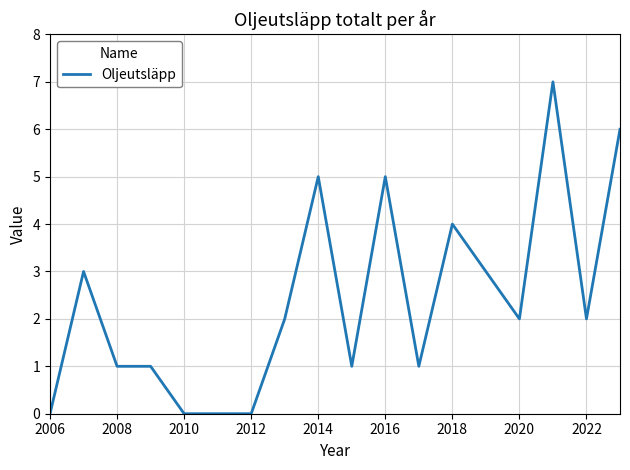

True or false: there are more than 0 points higher than both neighbors.

True